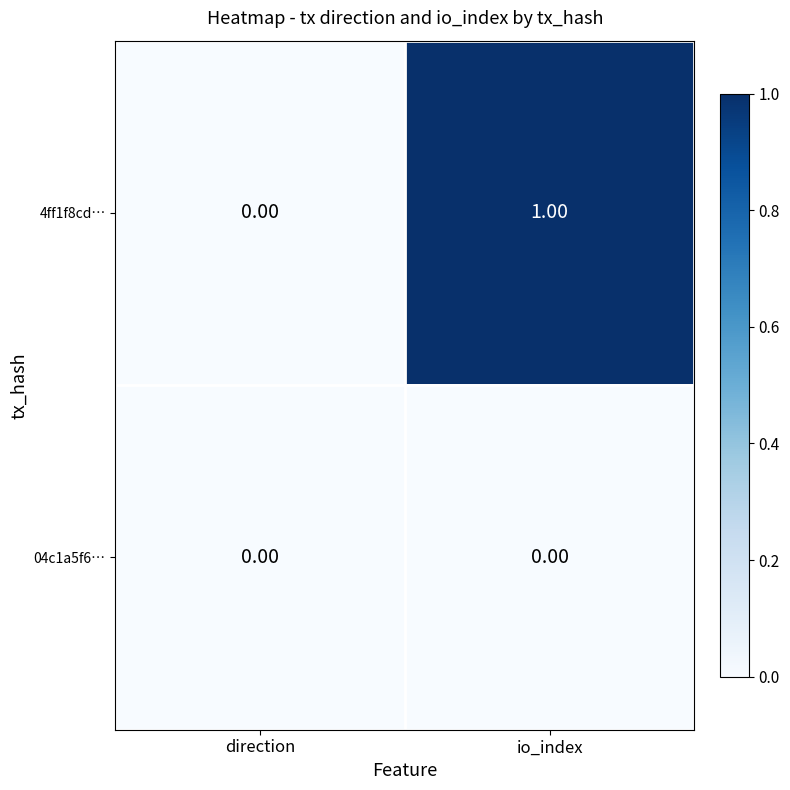

Rank the series by their average value, from lowest to highest.

04c1a5f6…, 4ff1f8cd…